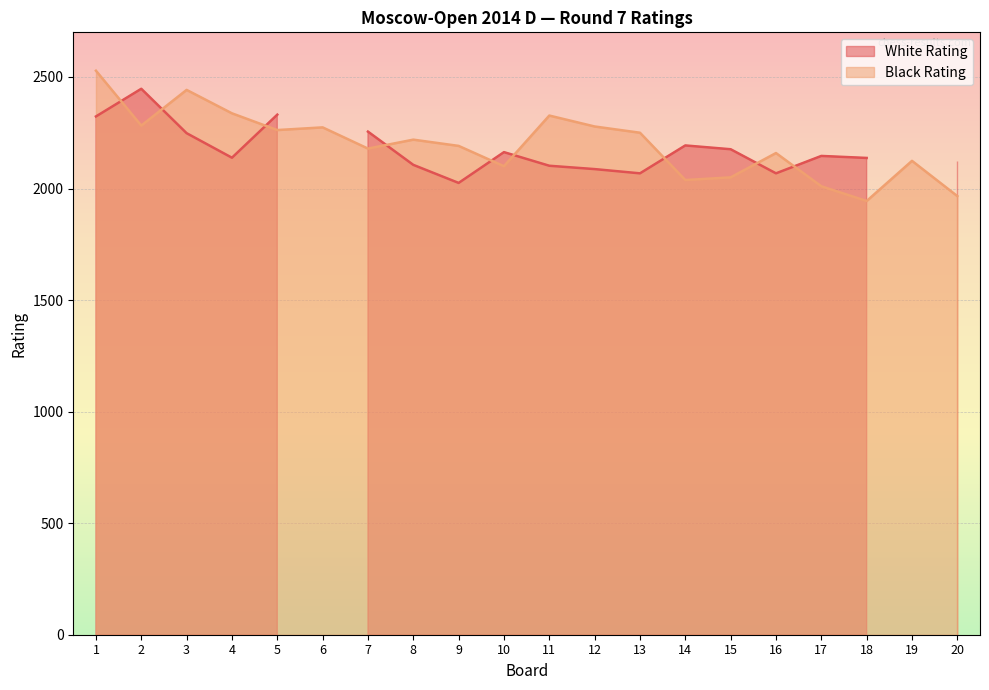

What is the highest value of the Black Rating series?

2528